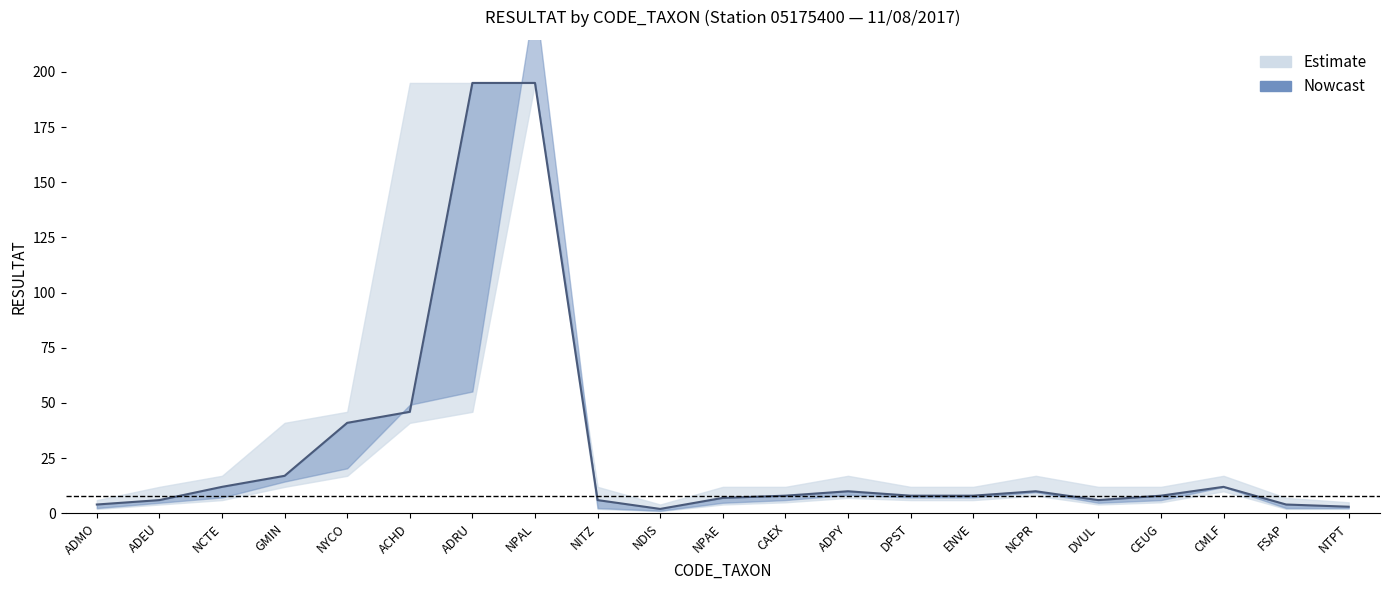

Rank the series at NPAE from highest to lowest value.

upper_bound, central, lower_bound